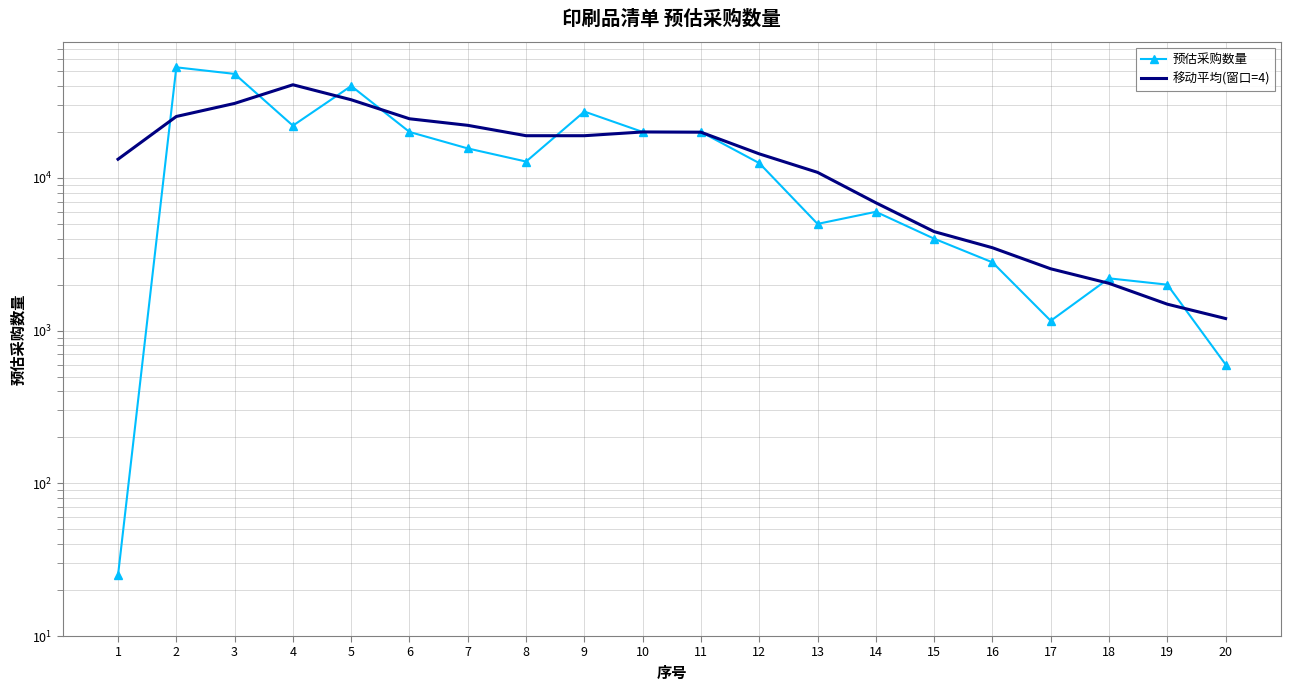

Reading right to left, list all the values displayed in this chart.

预估采购数量: 20=600.0	19=2000.0	18=2200.0	17=1160.0	16=2800.0	15=4000.0	14=6000.0	13=5000.0	12=12500.0	11=20000.0	10=20000.0	9=27200.0	8=12800.0	7=15600.0	6=20000.0	5=40000.0	4=22000.0	3=48000.0	2=53000.0	1=25.0
移动平均(窗口=4): 20=1200.0	19=1490.0	18=2040.0	17=2540.0	16=3490.0	15=4450.0	14=6875.0	13=10875.0	12=14375.0	11=19925.0	10=20000.0	9=18900.0	8=18900.0	7=22100.0	6=24400.0	5=32500.0	4=40750.0	3=30756.2	2=25256.2	1=13256.2